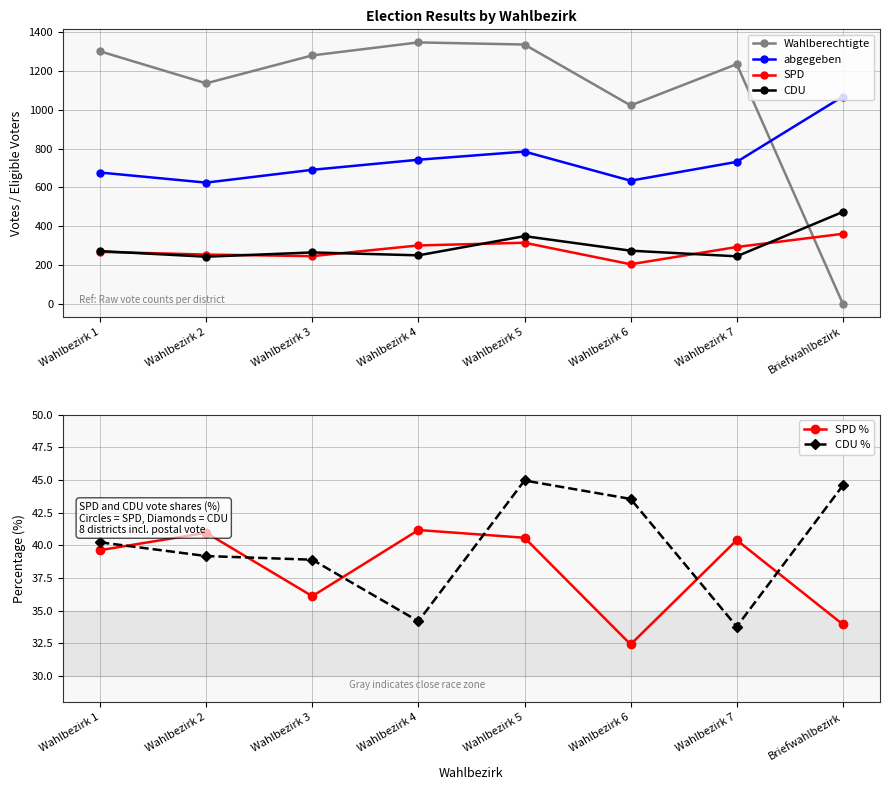

At which label does SPD % first exceed 40?

Wahlbezirk 2